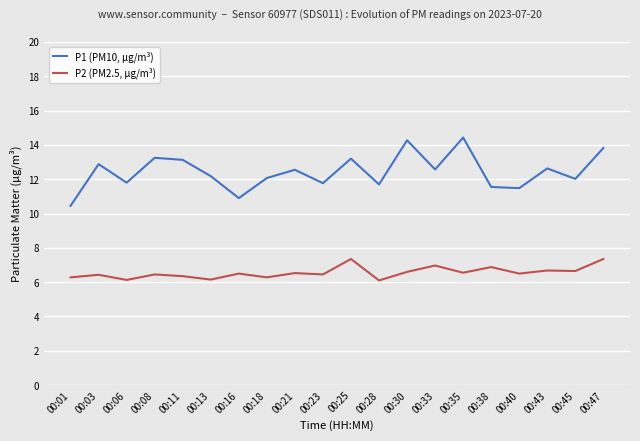

Is it true that P2 (PM2.5, µg/m³) equals 11.1 at 00:40?

False